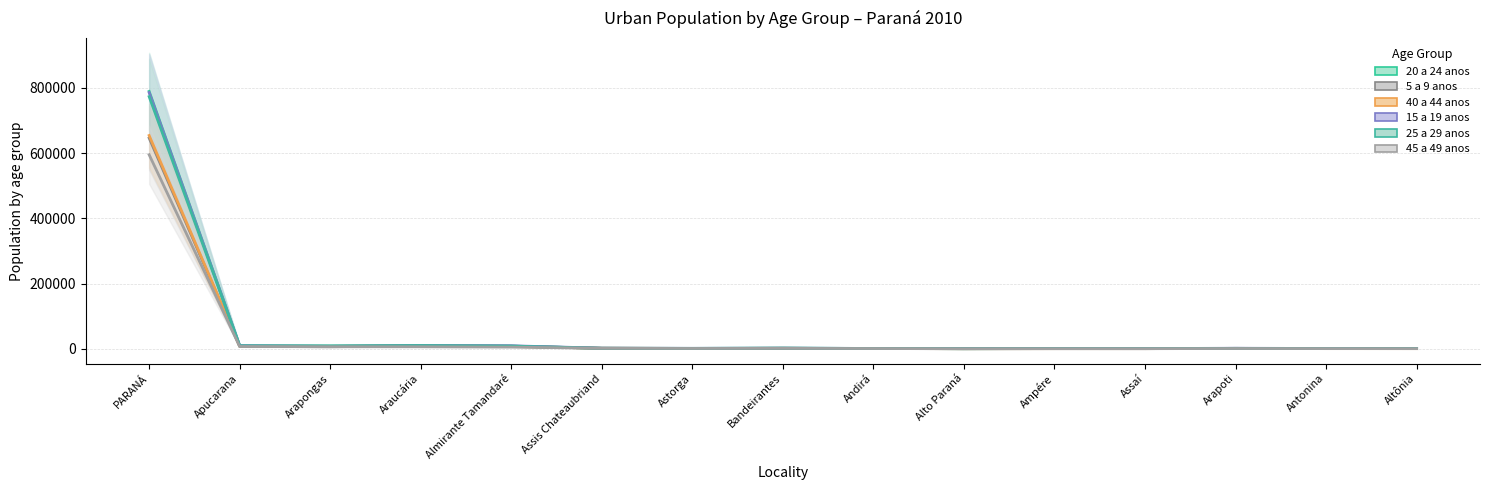

What is the maximum value shown in the chart?

788975